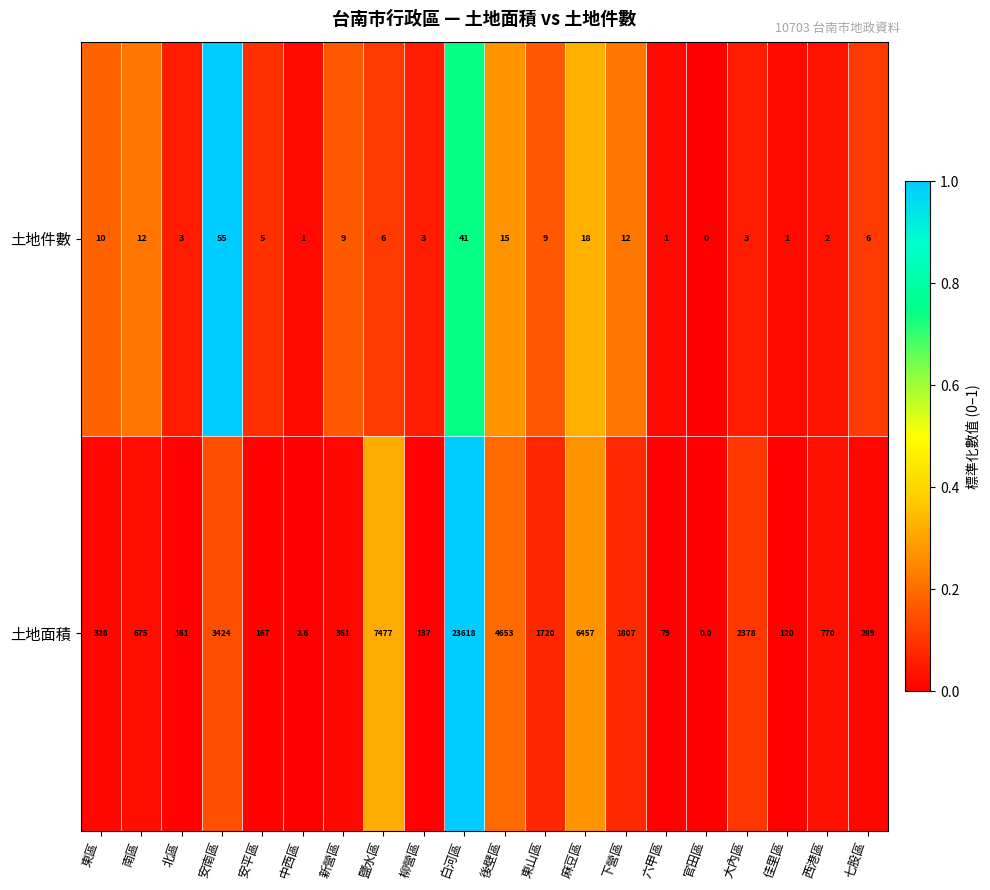

Rank the series by their maximum value, from highest to lowest.

土地面積, 土地件數